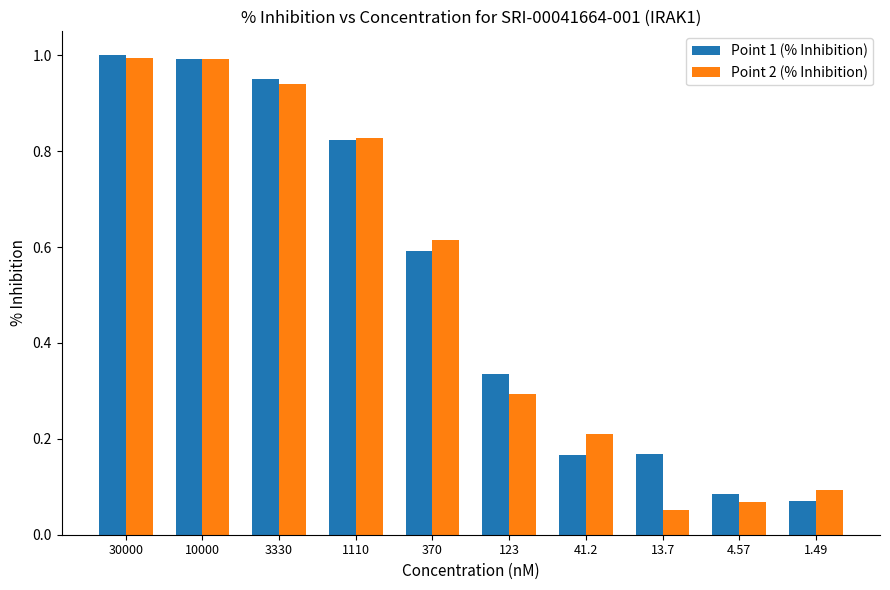

What is the total value across all series at 41.2?

0.4